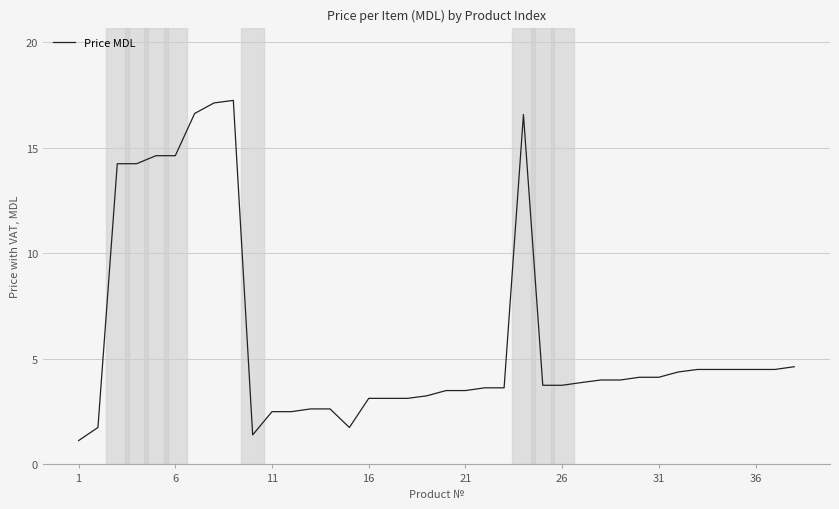

What is the minimum value shown in the chart?

1.1